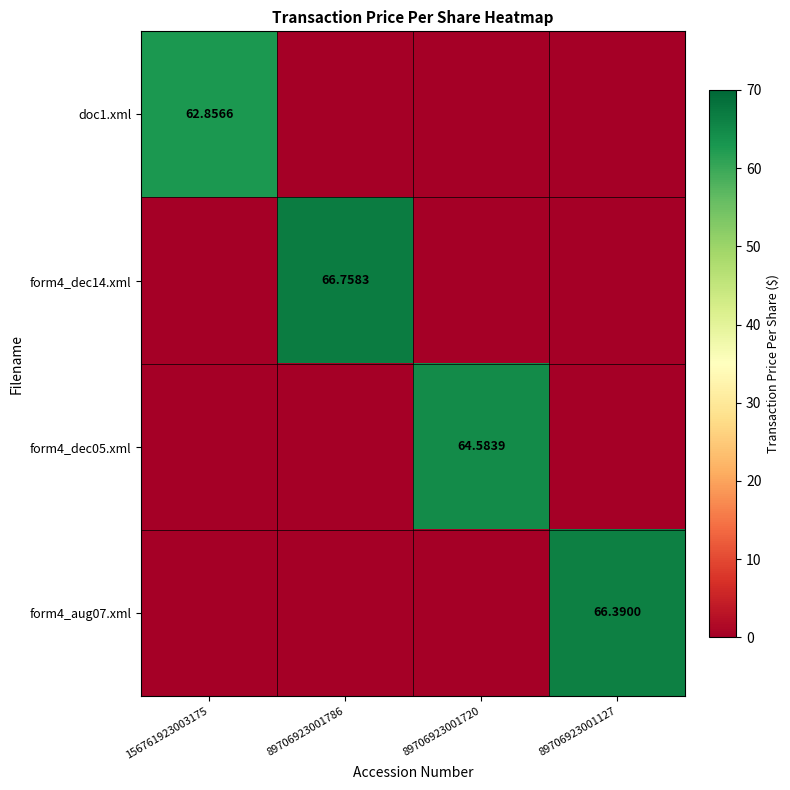

What is the sum of all doc1.xml values?

62.9